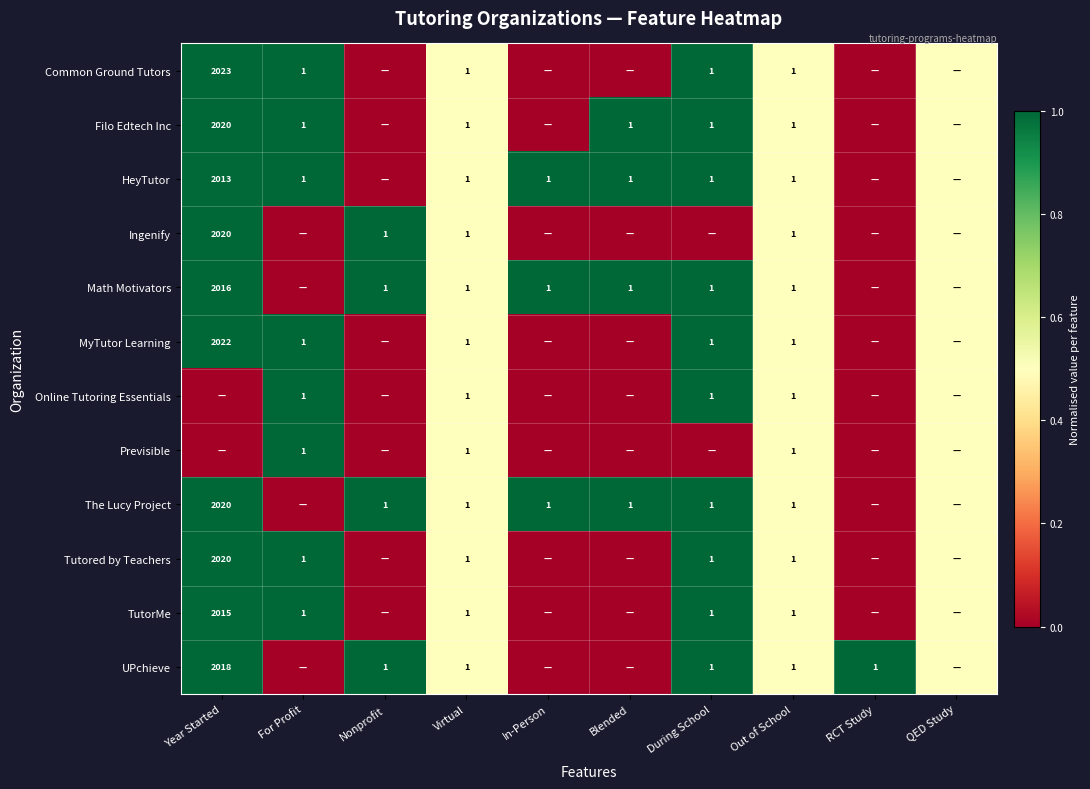

True or false: HeyTutor has a value of 1.0 at During School.

True